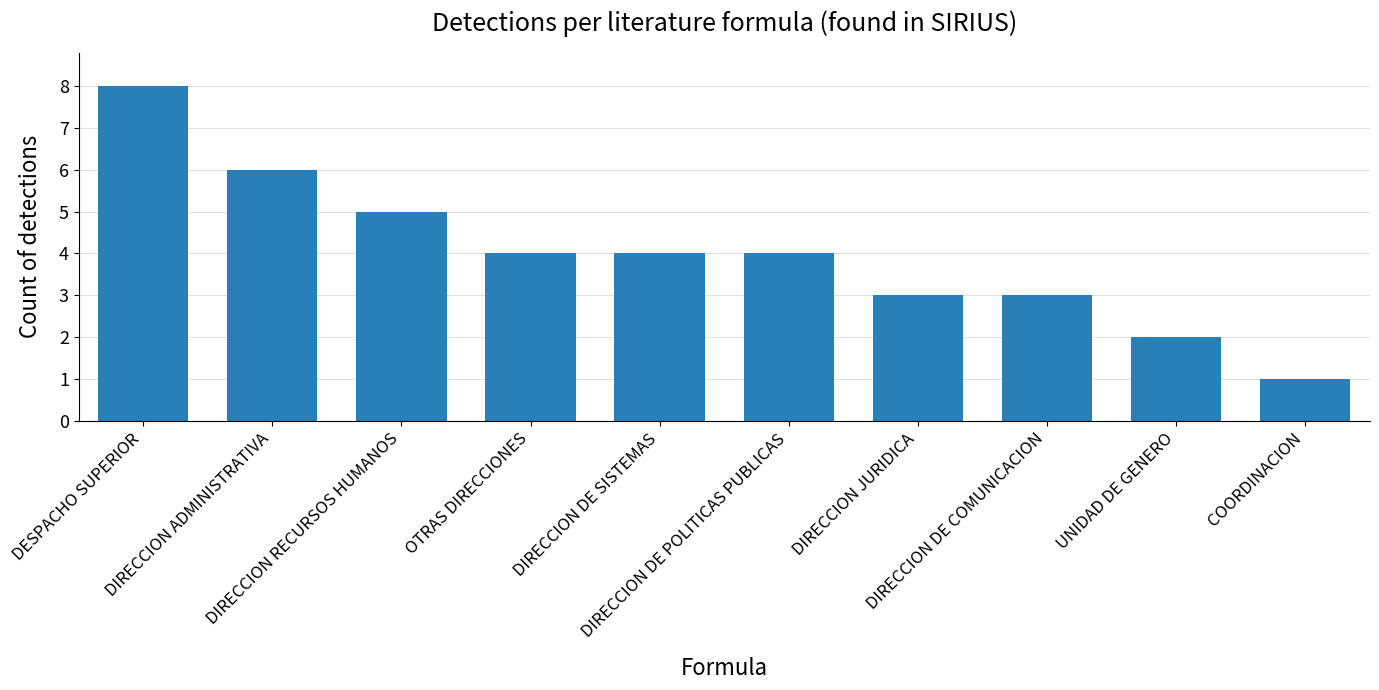

At which label does the data first exceed 4?

DESPACHO SUPERIOR